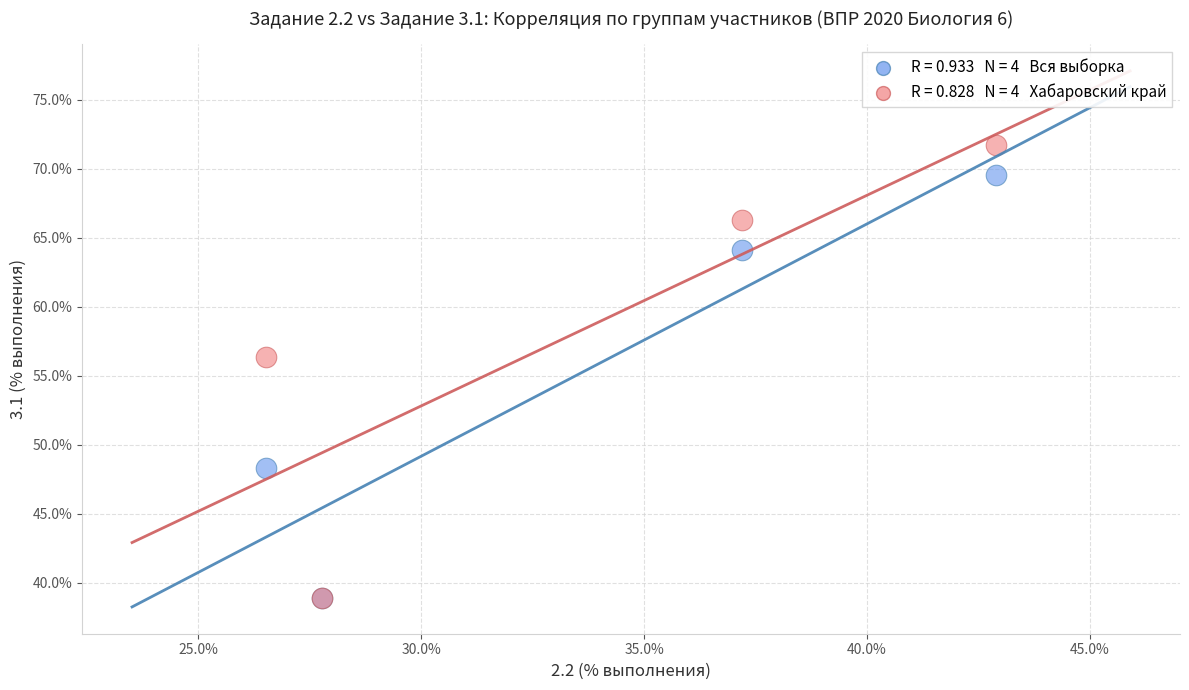

Across all series, what Y value is closest to 55?

56.4